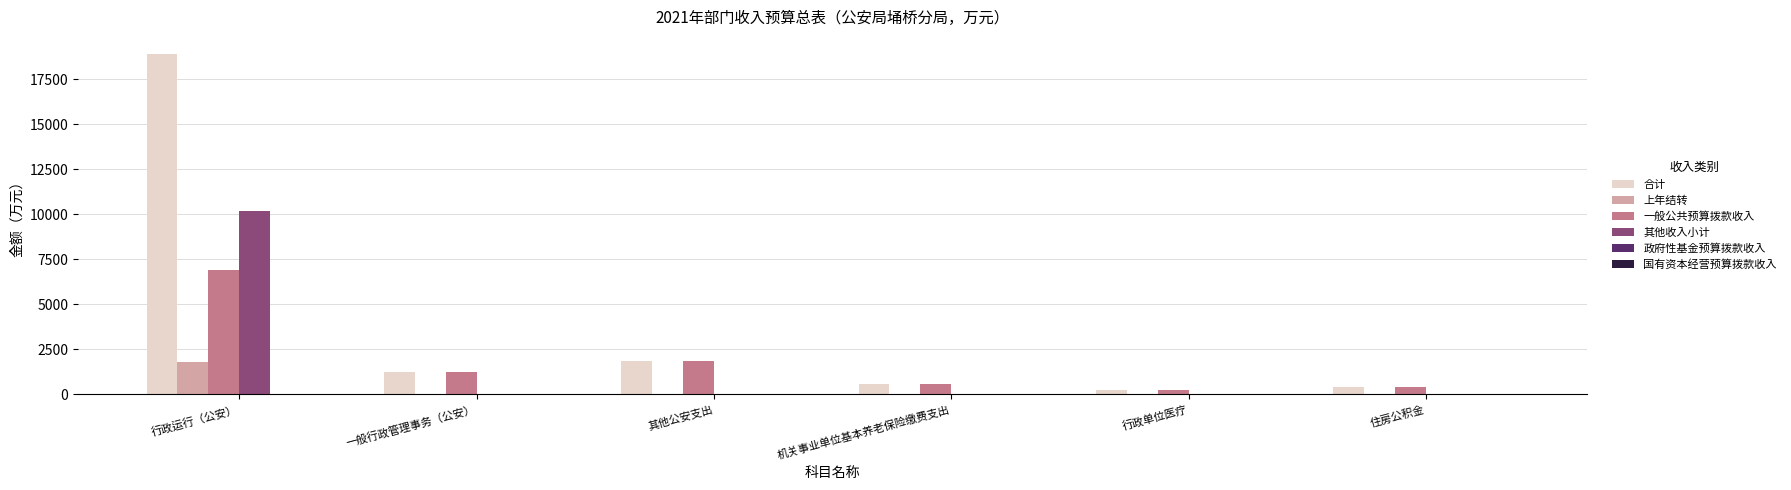

What is the maximum value shown in the chart?

18918.4